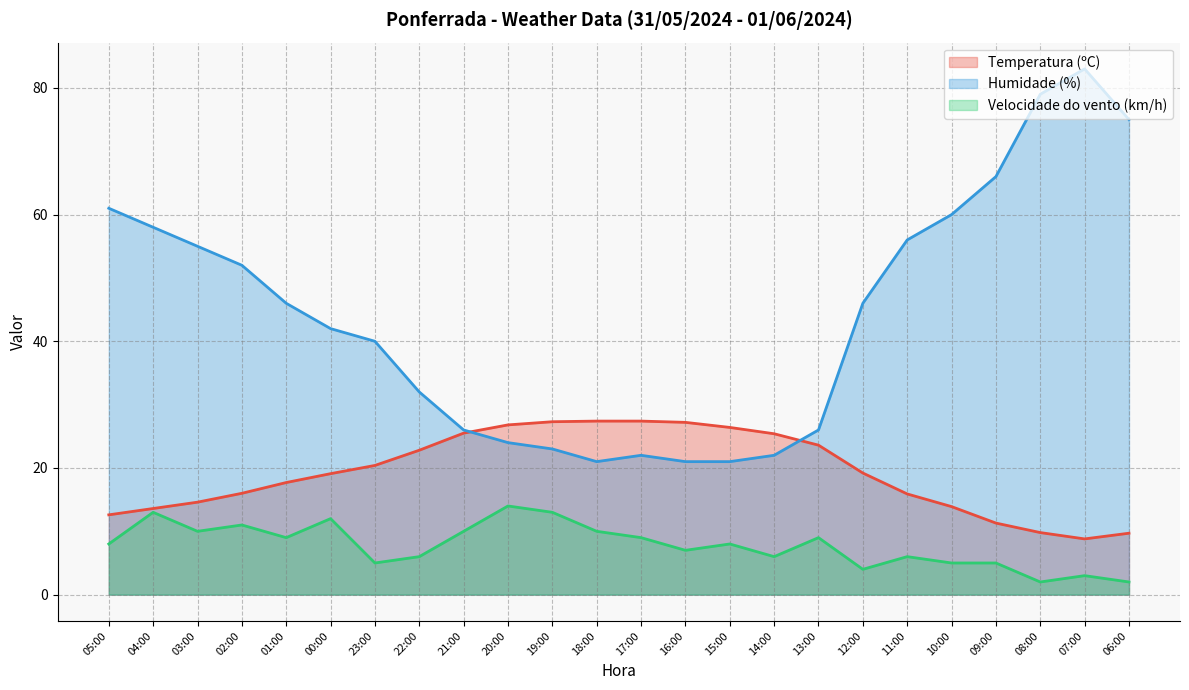

What is the maximum value for Humidade (%)?

83.0